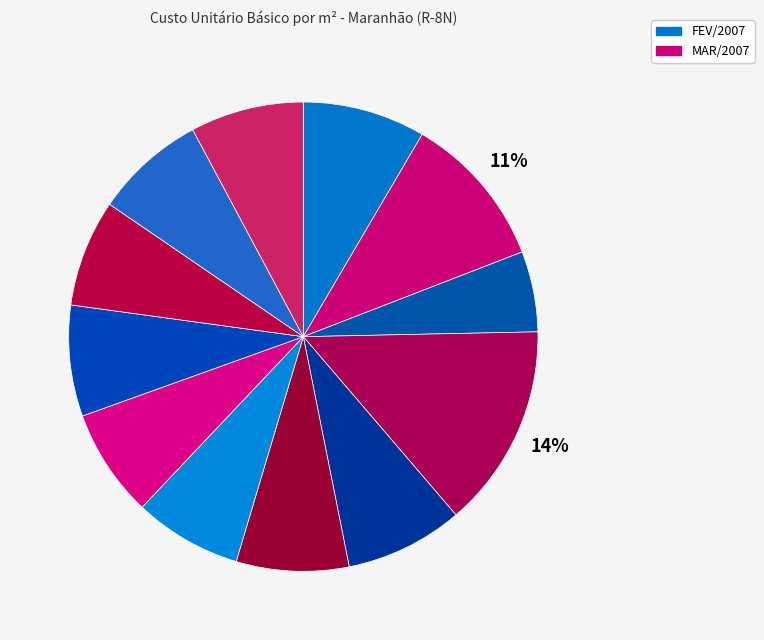

What is the largest slice in the pie chart?

MAI/2007